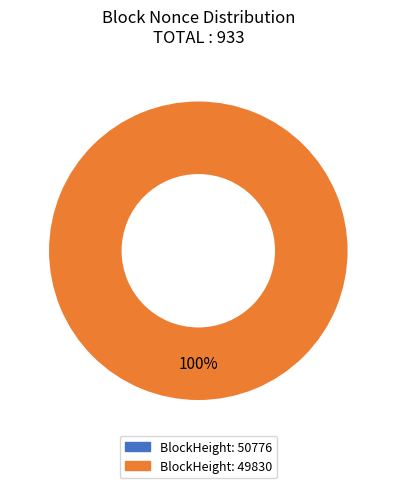

Which has a higher value, 49830 or 50776?

49830